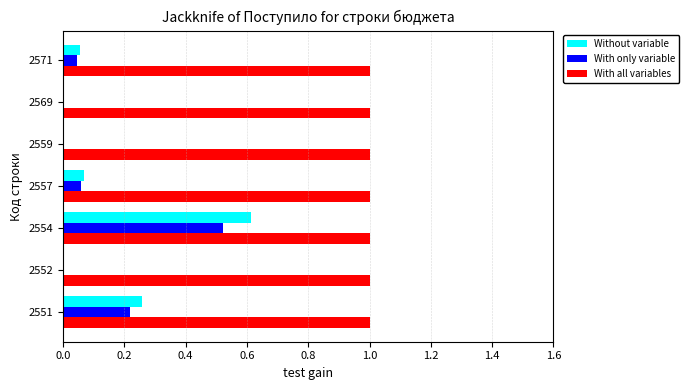

Which series has the largest total across all categories?

With all variables